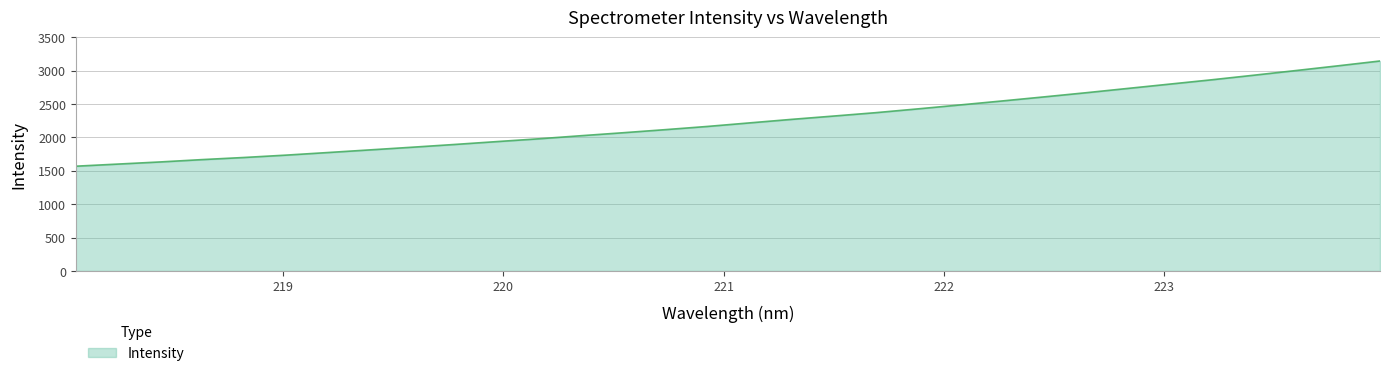

What is the maximum value shown in the chart?

3144.7